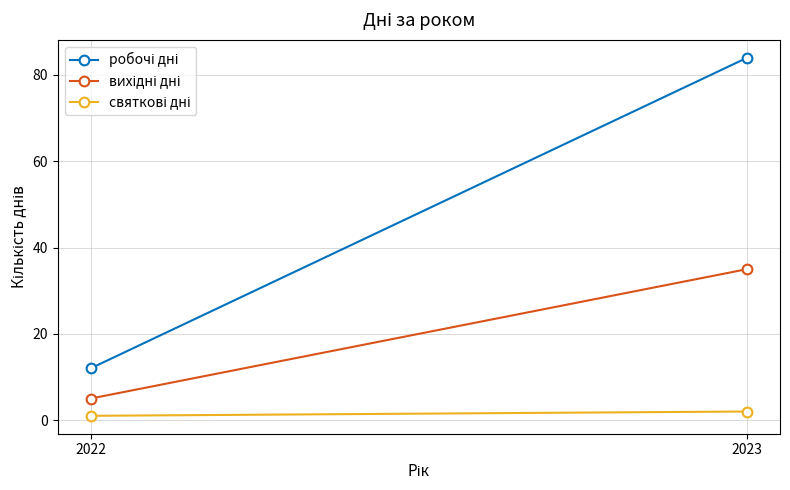

Rank the series by their average value, from lowest to highest.

святкові дні, вихідні дні, робочі дні